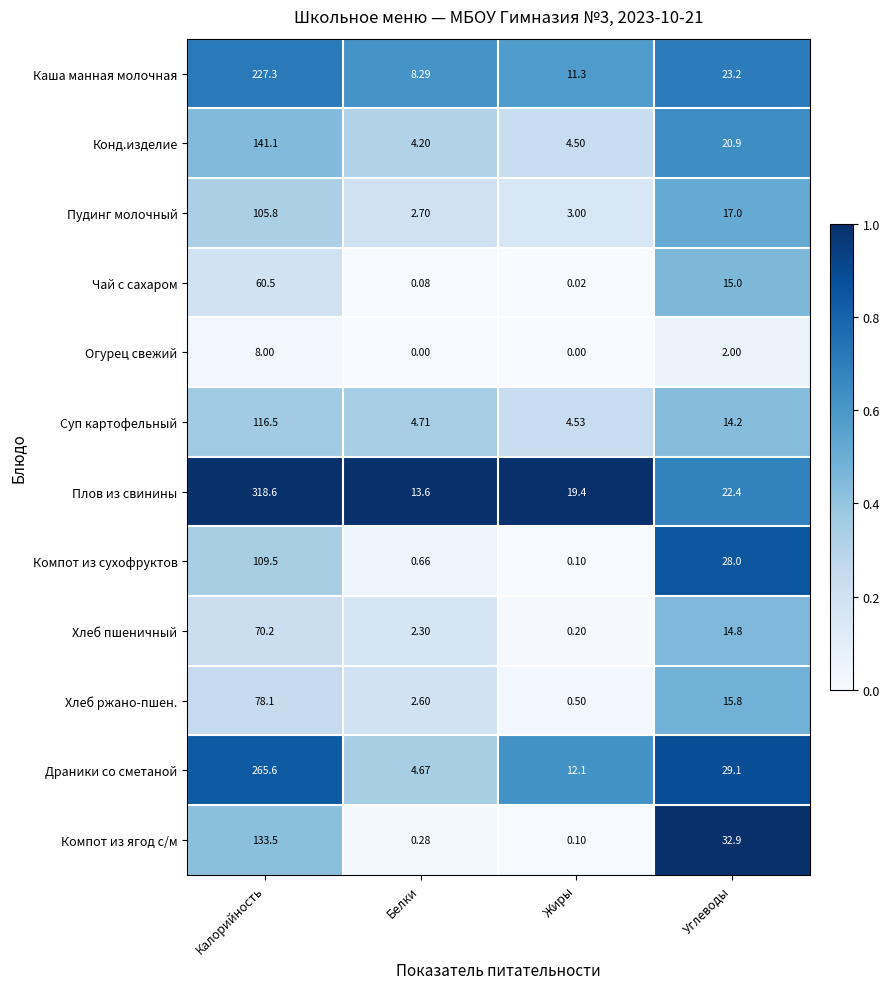

Which category has the lowest value in the Пудинг молочный series?

Белки